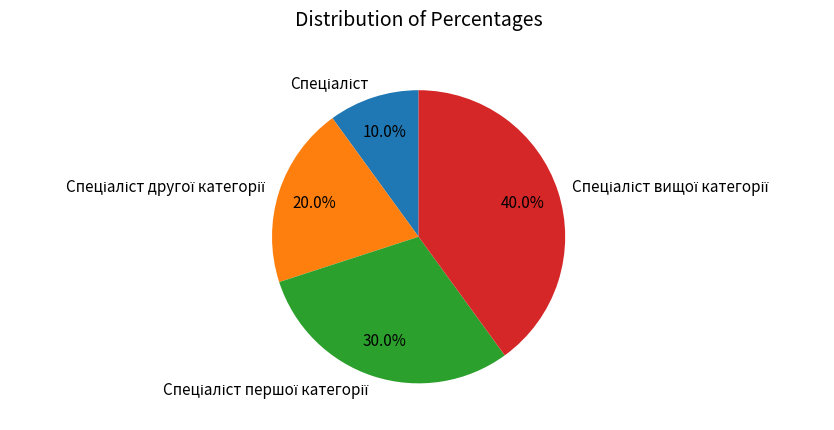

Is there any slice that represents more than half of the pie?

No